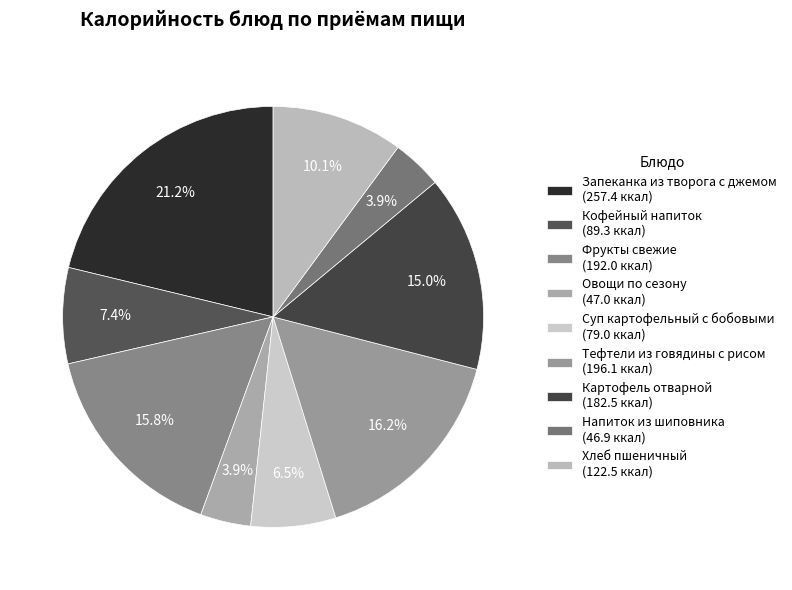

The Кофейный напиток slice represents 7% of the pie. True or false?

True